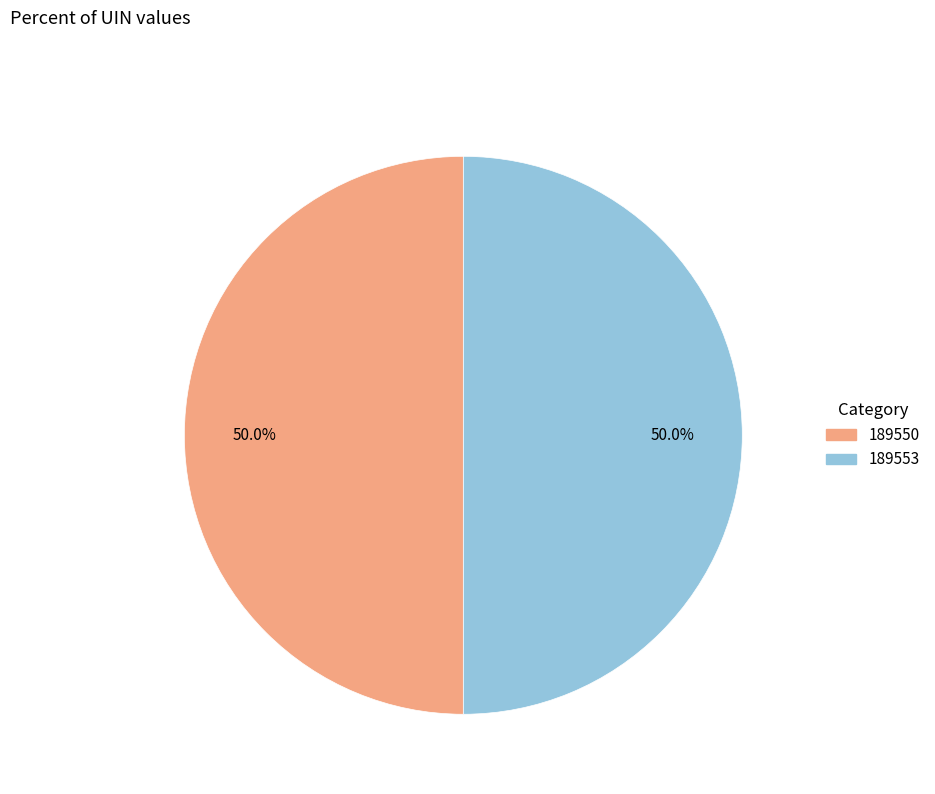

What is the ratio of the value at 189550 to the value at 189553?

1.0